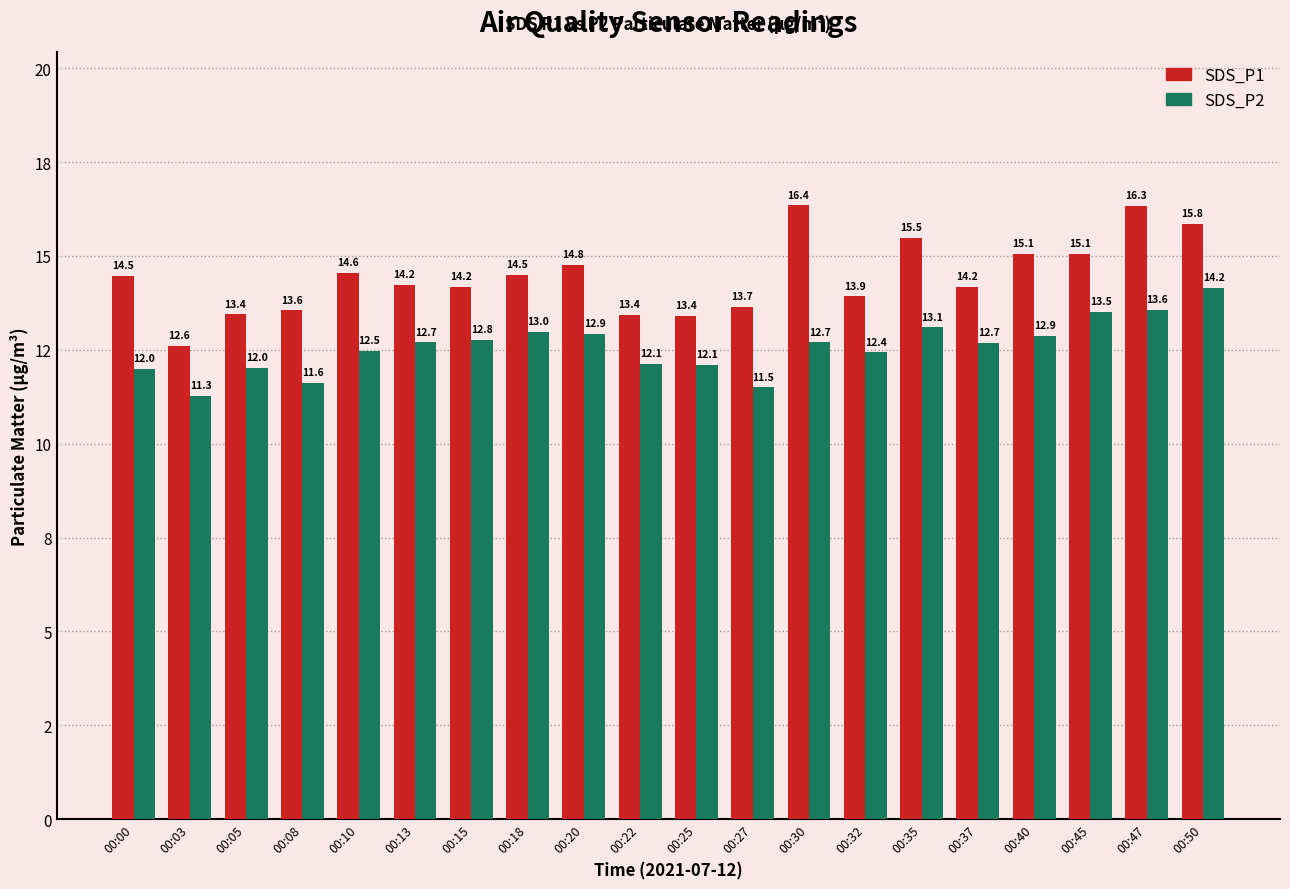

Rank the series at 00:47 from lowest to highest value.

SDS_P2, SDS_P1